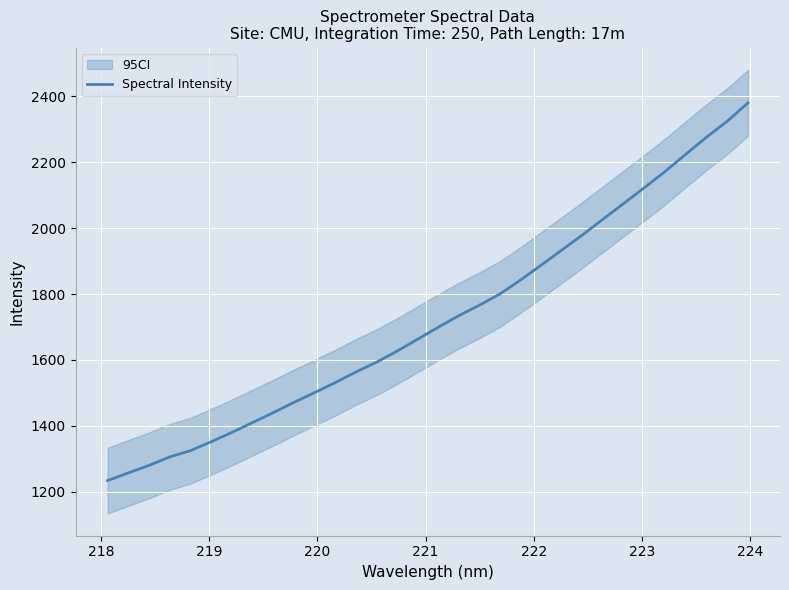

What is the highest value of the Spectral Intensity series?

2380.7